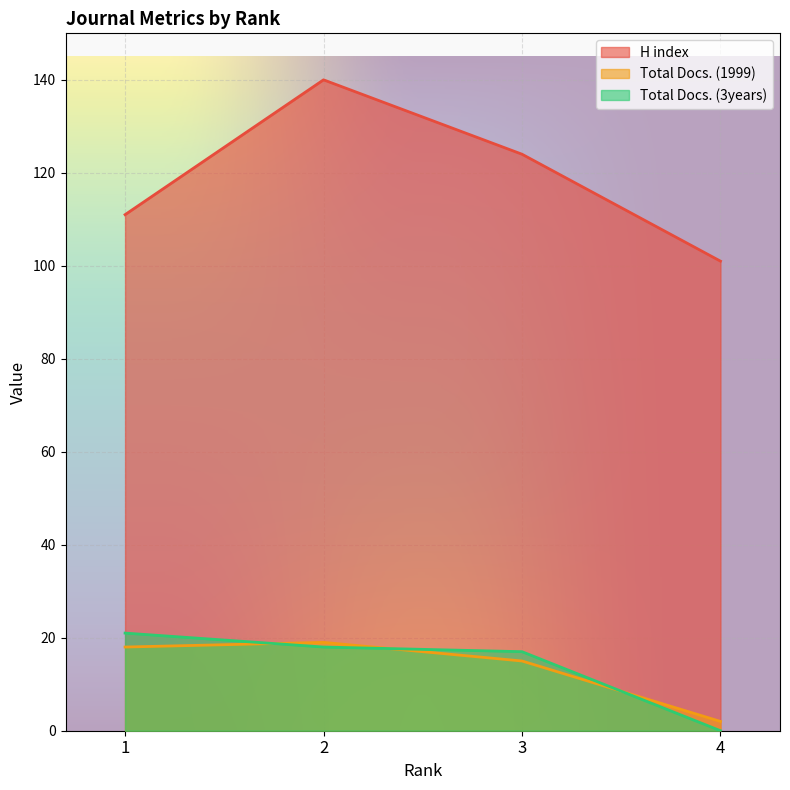

What is the spread (max minus min) of values at 2?

122